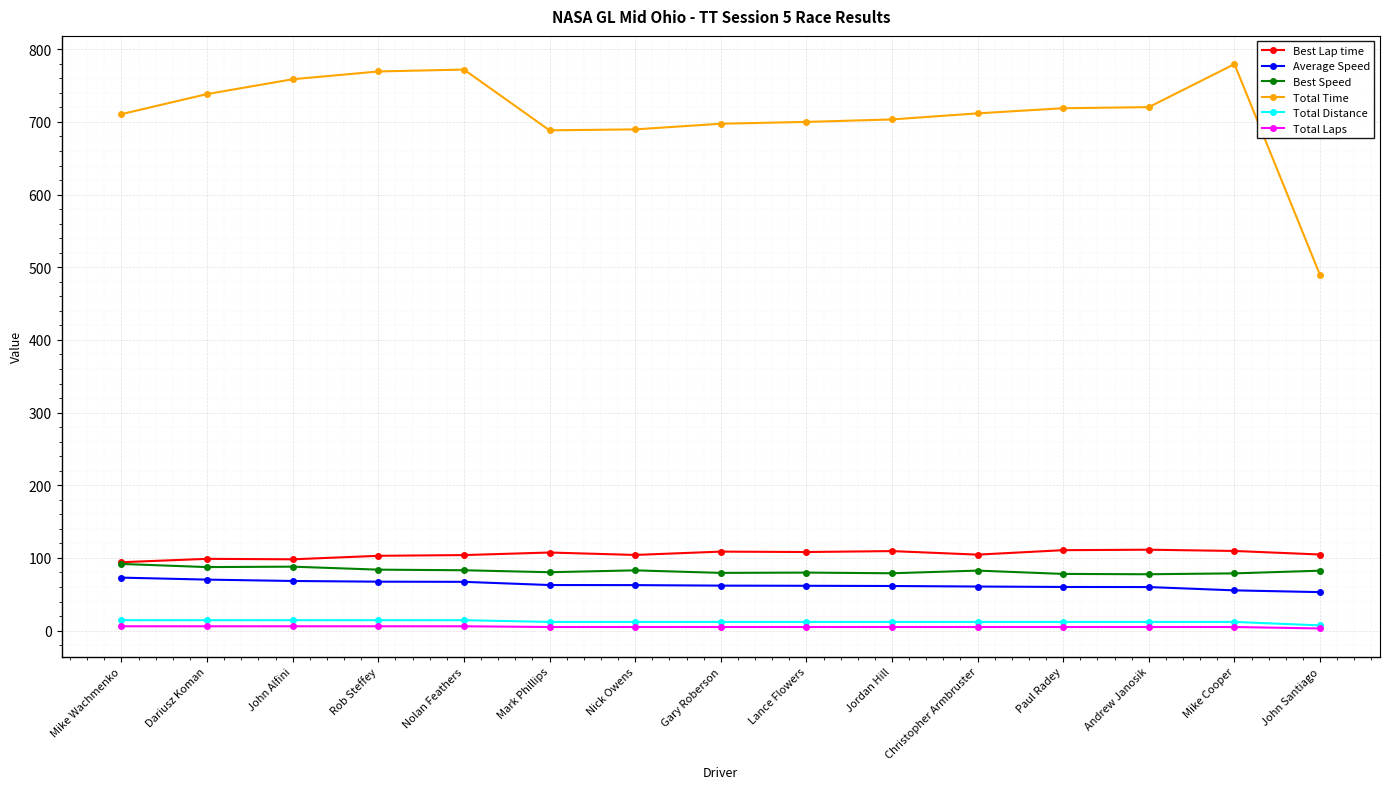

How many series are shown in this chart?

6